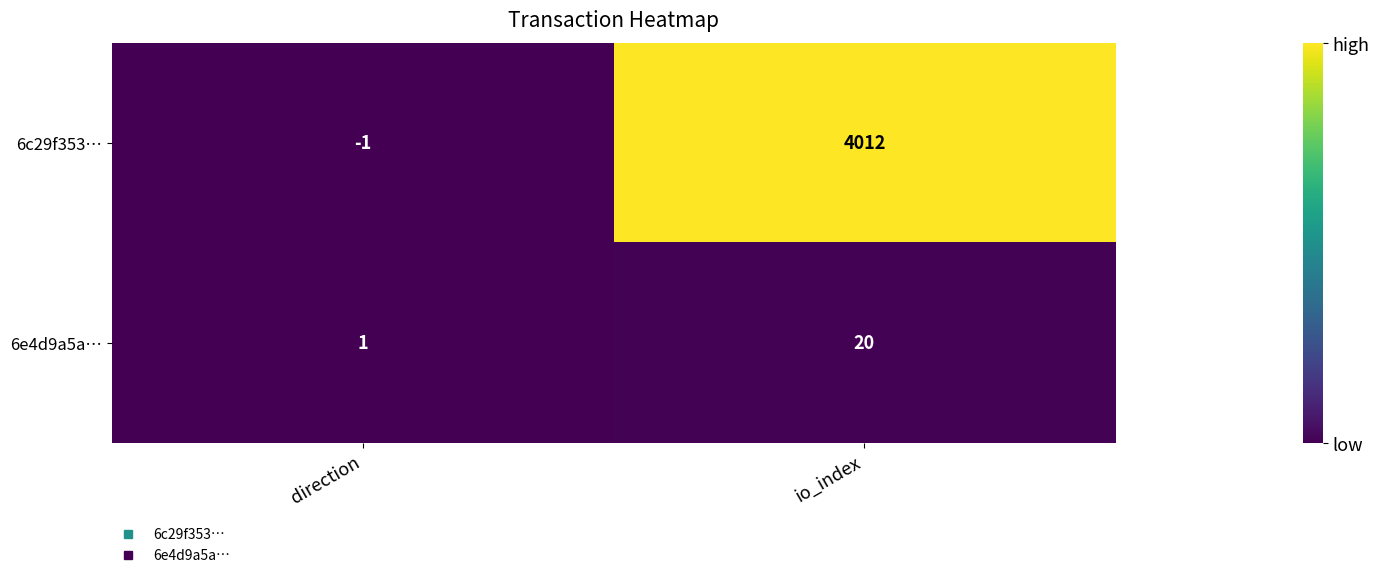

List the series in order of their peak value, highest first.

6c29f353…, 6e4d9a5a…